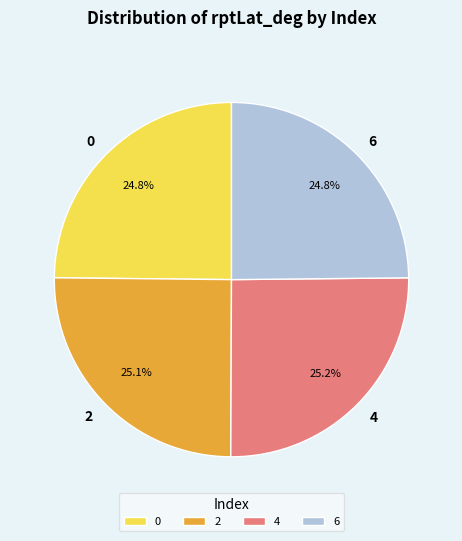

How many slices are in this pie chart?

4